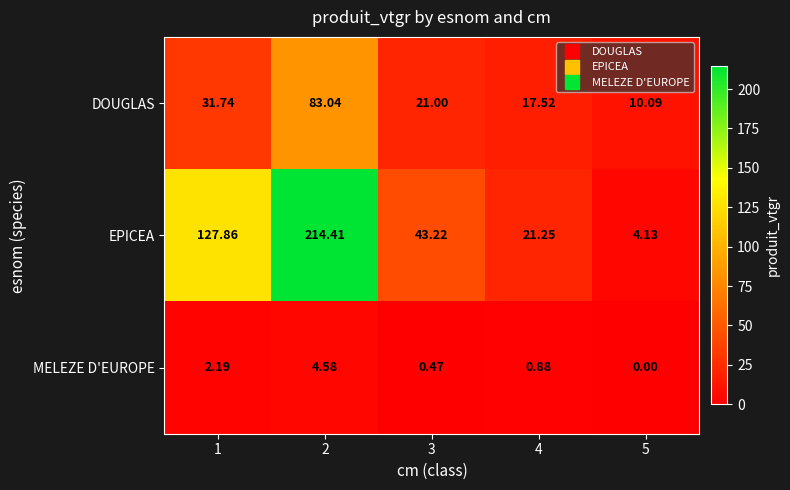

Which series has the largest total across all categories?

EPICEA